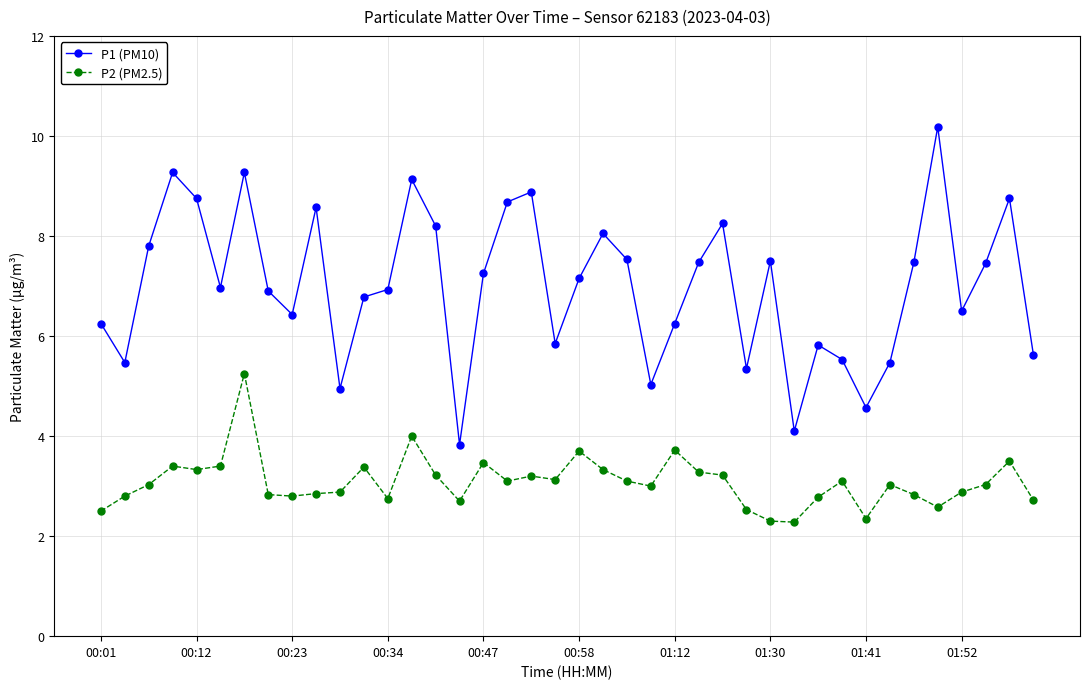

Which series has the largest total across all categories?

P1 (PM10)